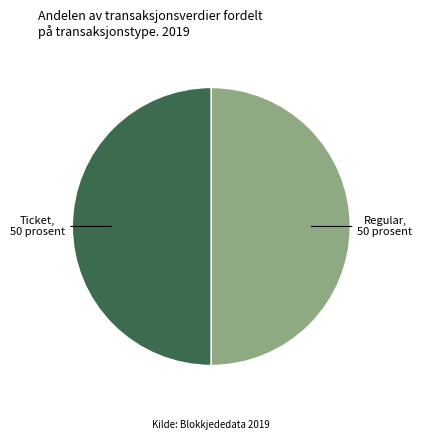

How many slices are in this pie chart?

2